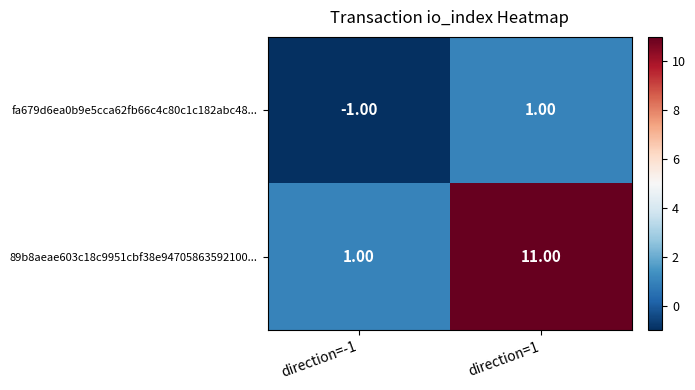

What is the sum of the 89b8aeae603c18c9951cbf38e94705863592100... values at direction=1 and direction=-1?

12